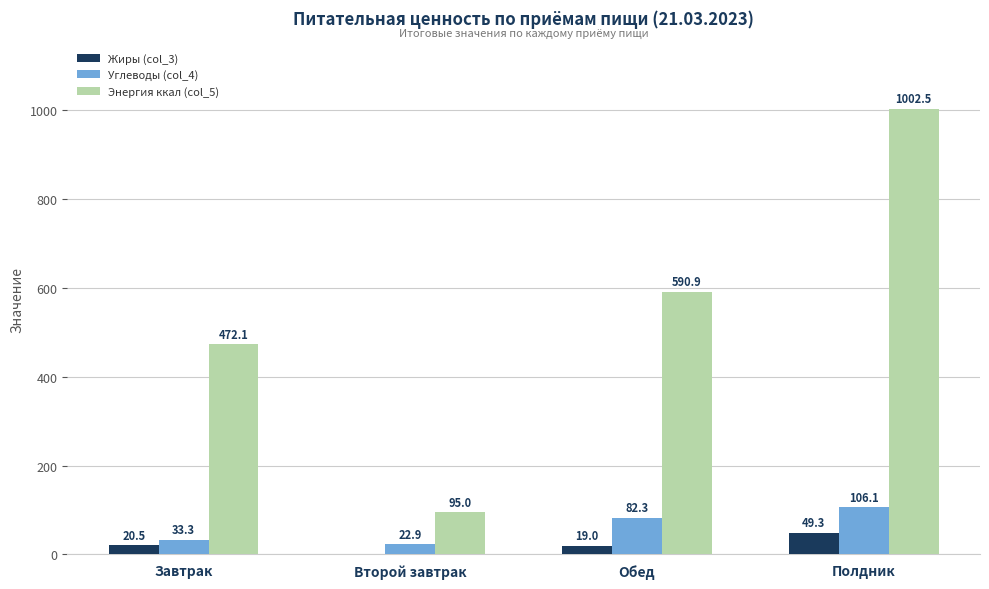

Reading left to right, what are all the values shown in this chart?

Жиры (col_3): 20.5	0.0	19.0	49.3
Углеводы (col_4): 33.3	22.9	82.3	106.1
Энергия ккал (col_5): 472.1	95.0	590.9	1002.5